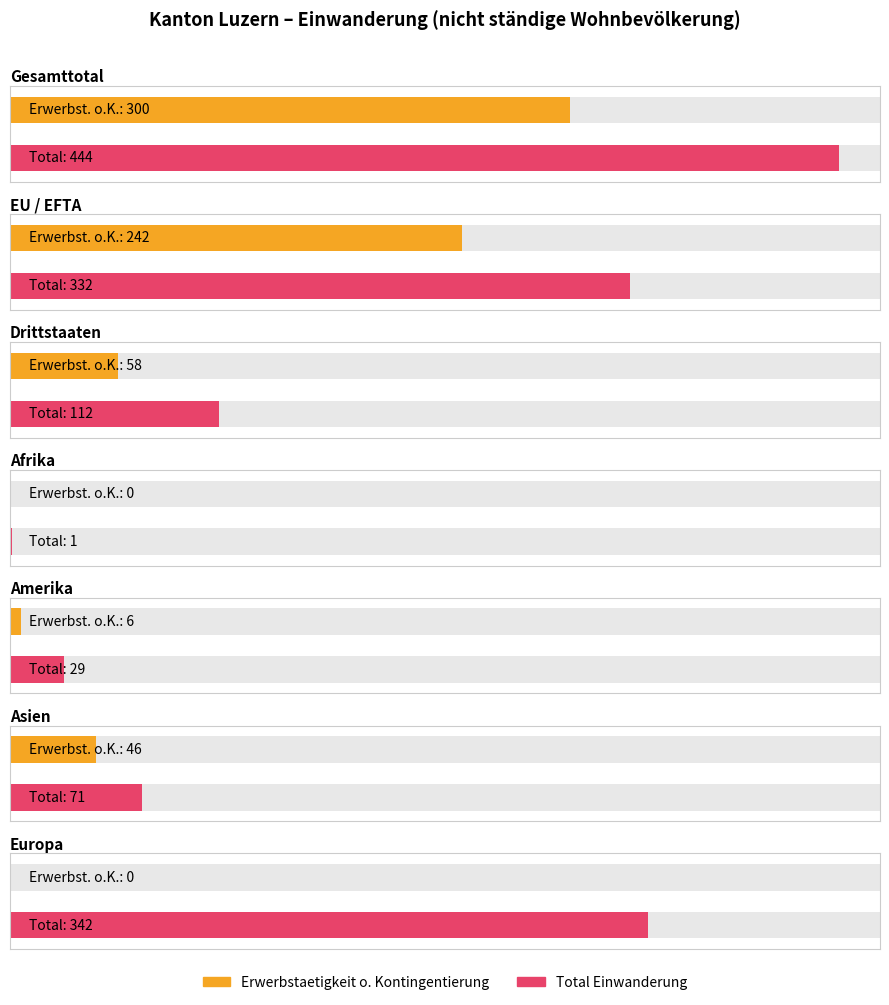

How many groups of bars are there?

7